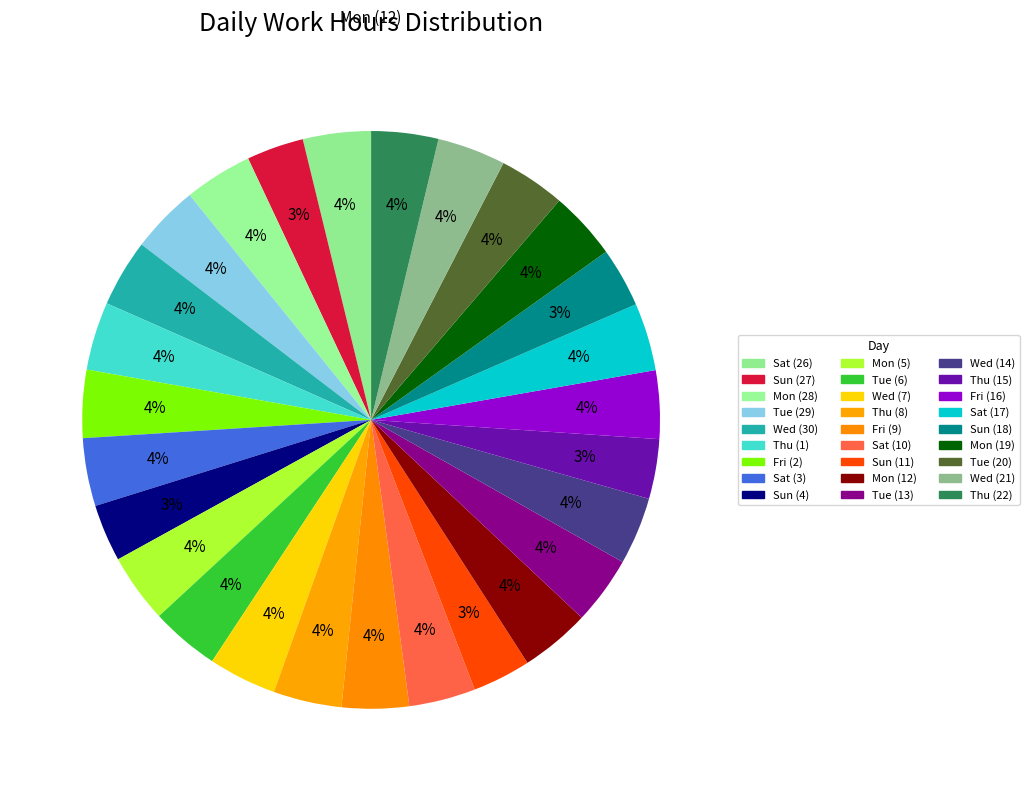

Approximately how many times larger is the value at Sun (18) compared to Mon (12)?

0.9